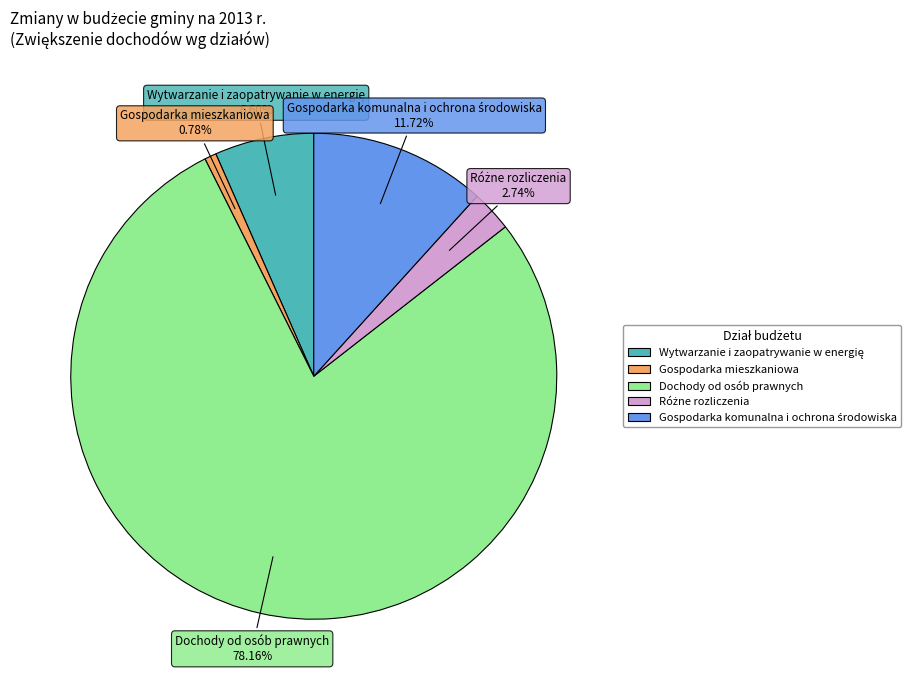

Does any single category account for the majority?

Yes